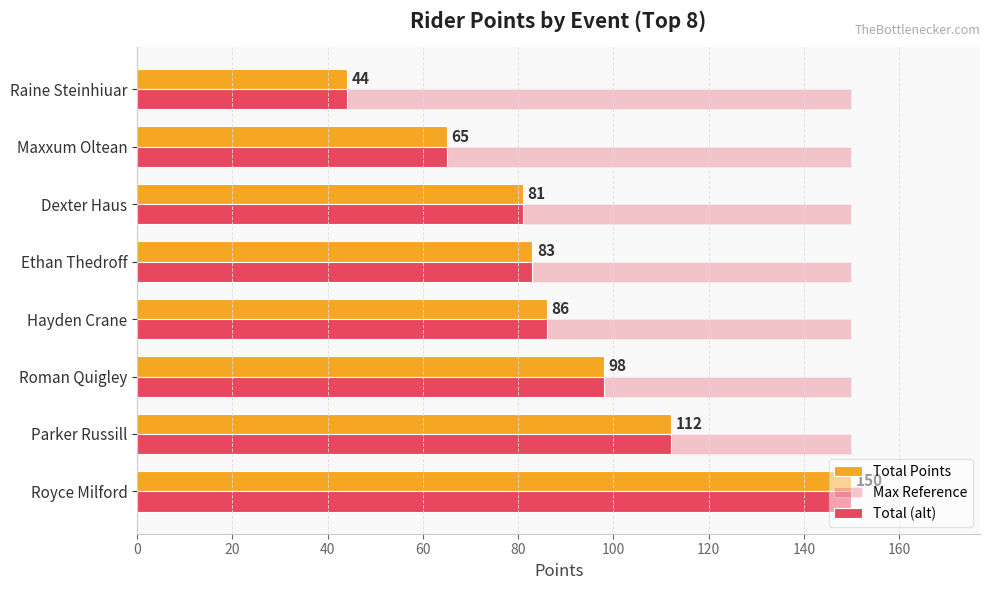

How many categories are shown in the chart?

8